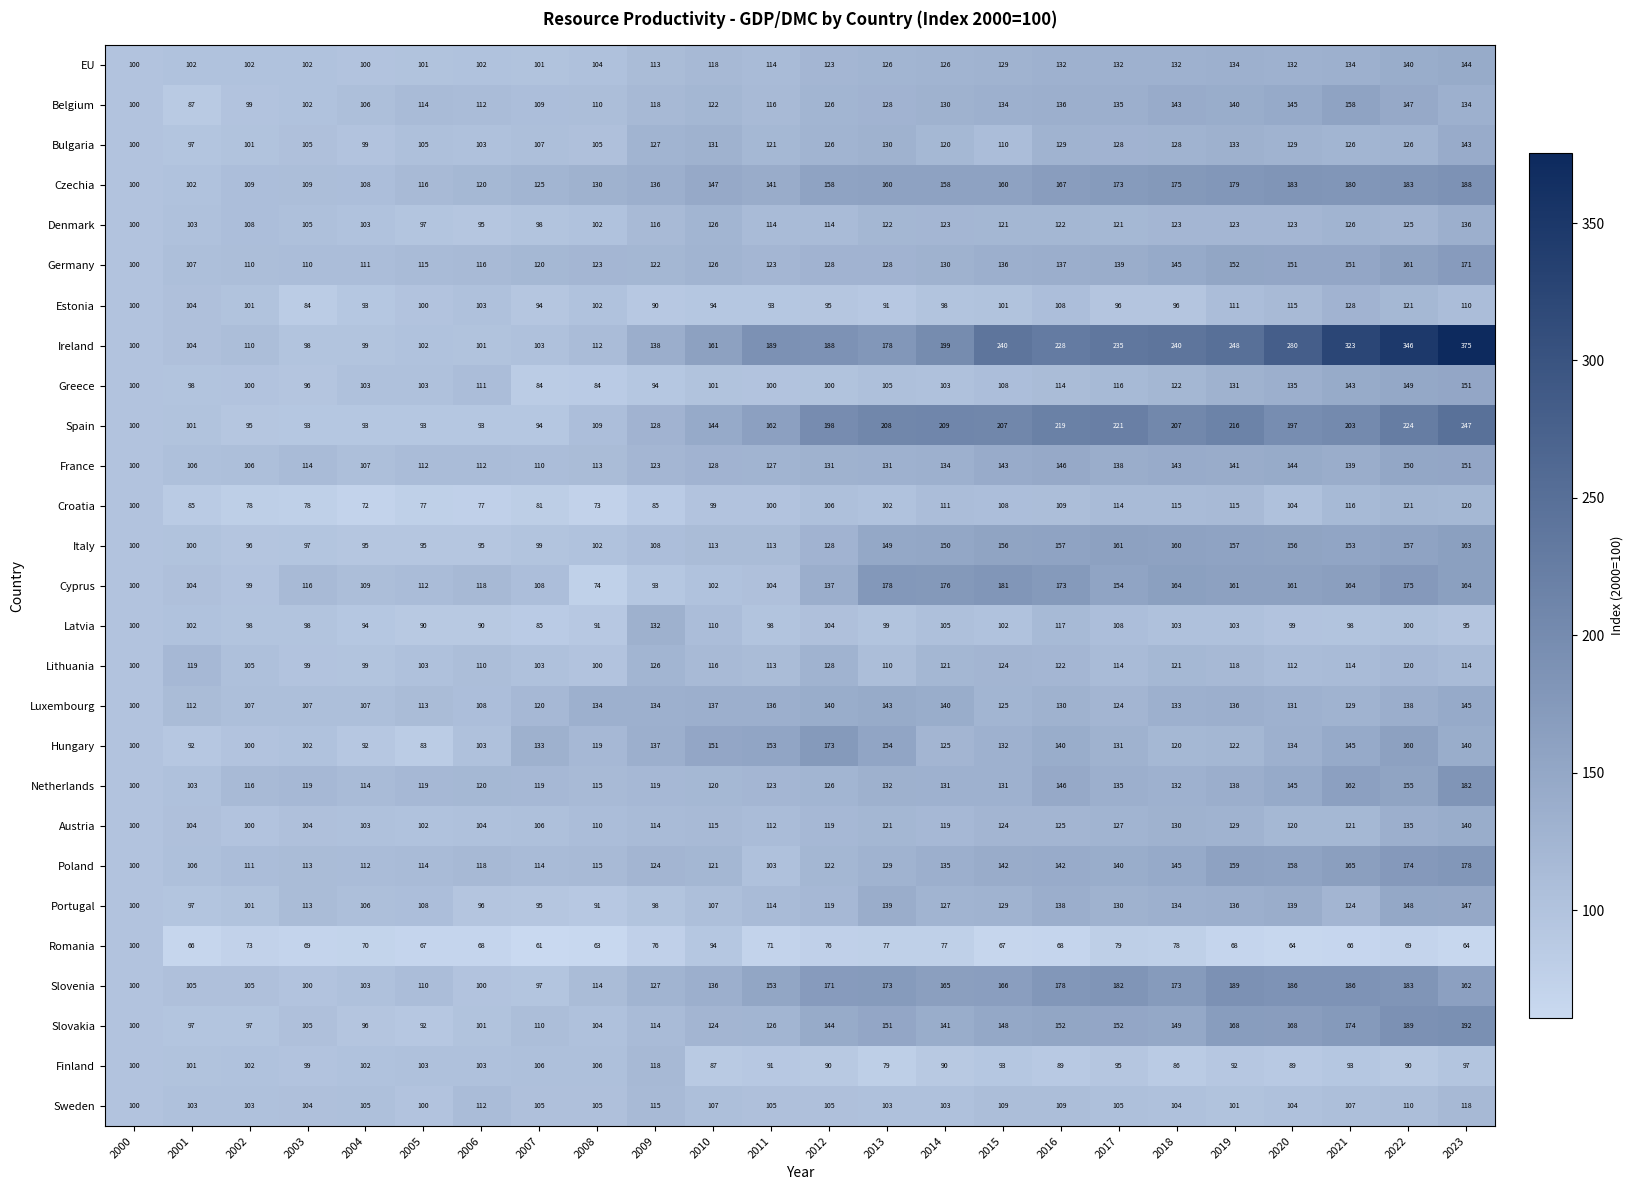

Count the number of categories in the chart.

24